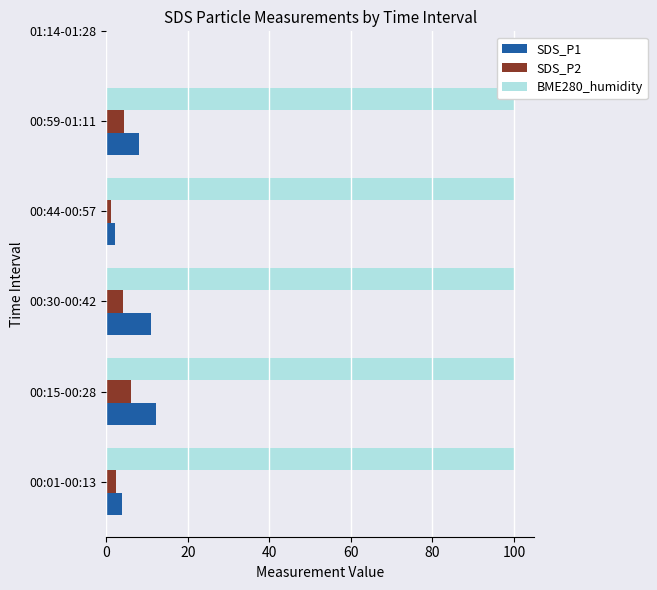

Rank the series at 40 from lowest to highest value.

SDS_P2, SDS_P1, BME280_humidity